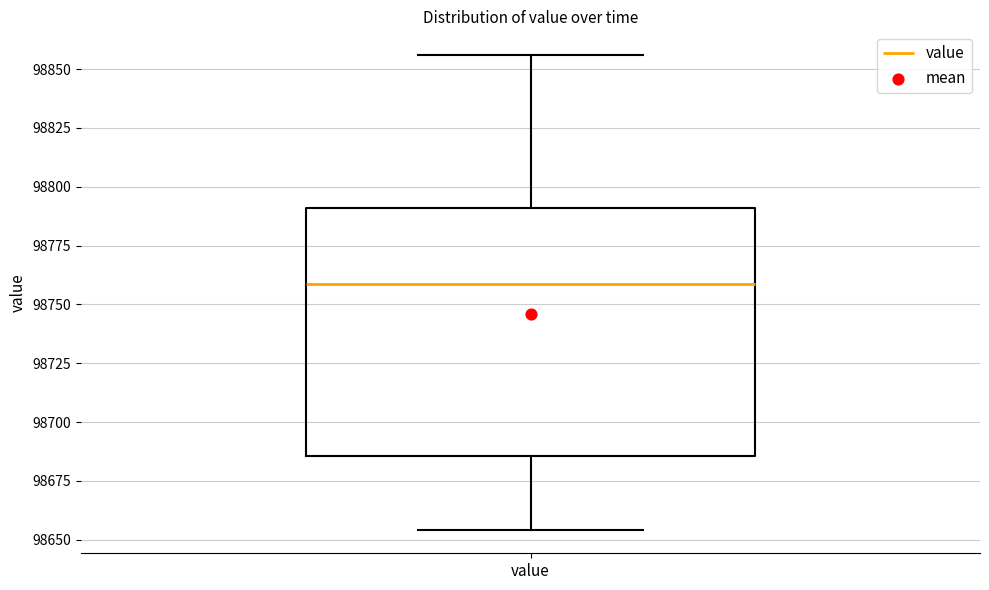

Where is the upper edge of the box for value on the y-axis? The values are not printed on the chart, so give them approximately, as read against the axis.

98790